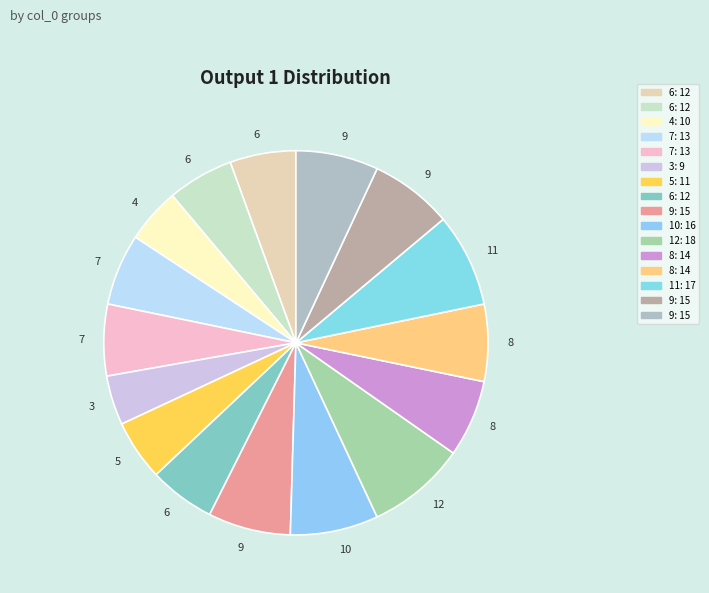

How many segments does this pie chart have?

16